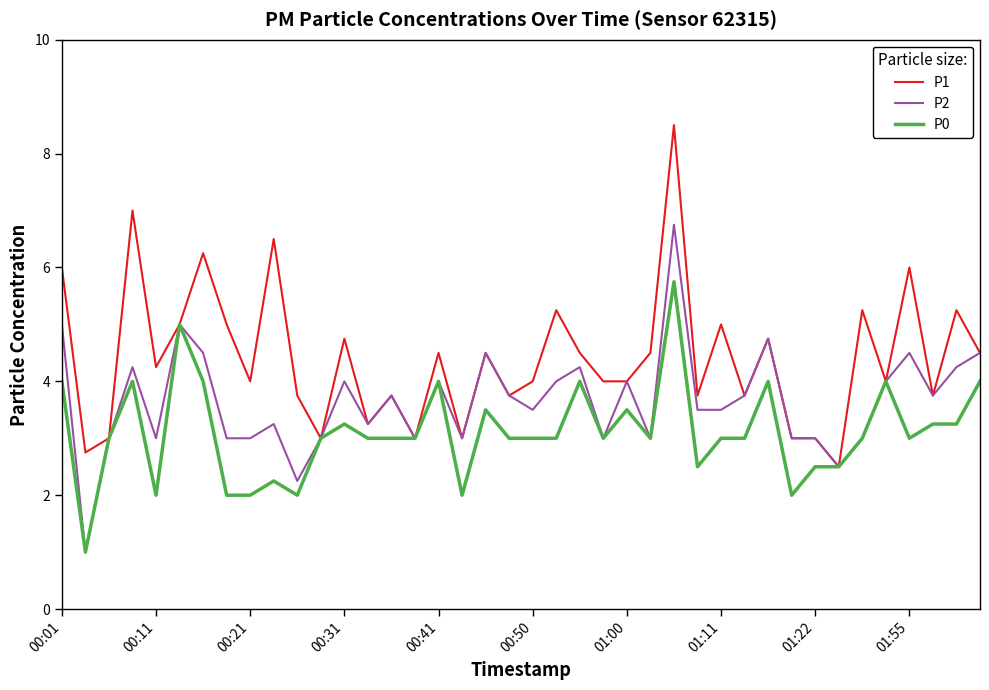

What are all the series names shown in the legend?

P1, P2, P0